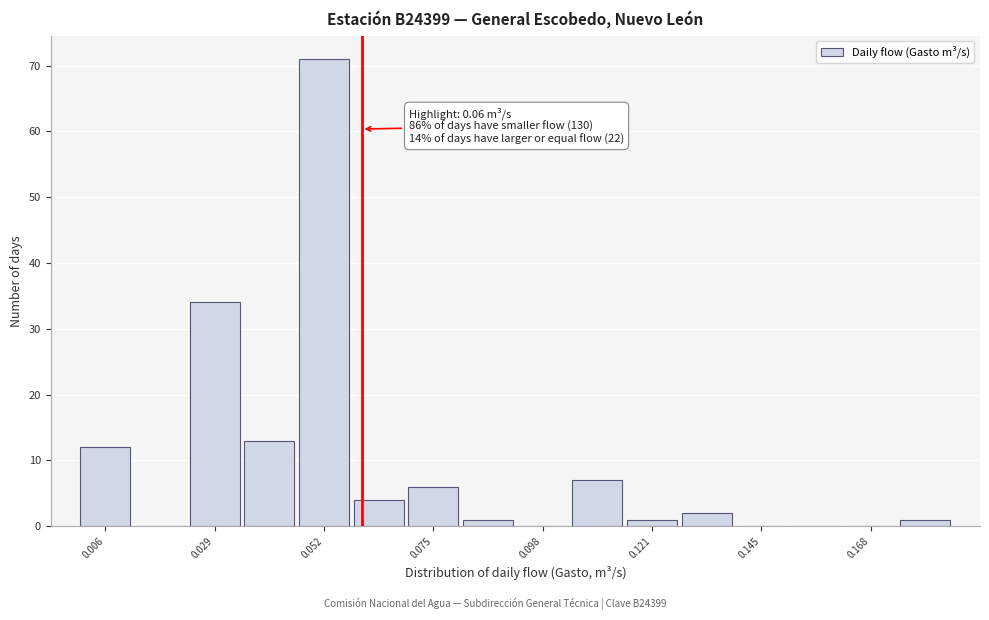

Around what value on the x-axis is the tallest bar? Give the approximate position of its centre, as read against the axis.

0.050